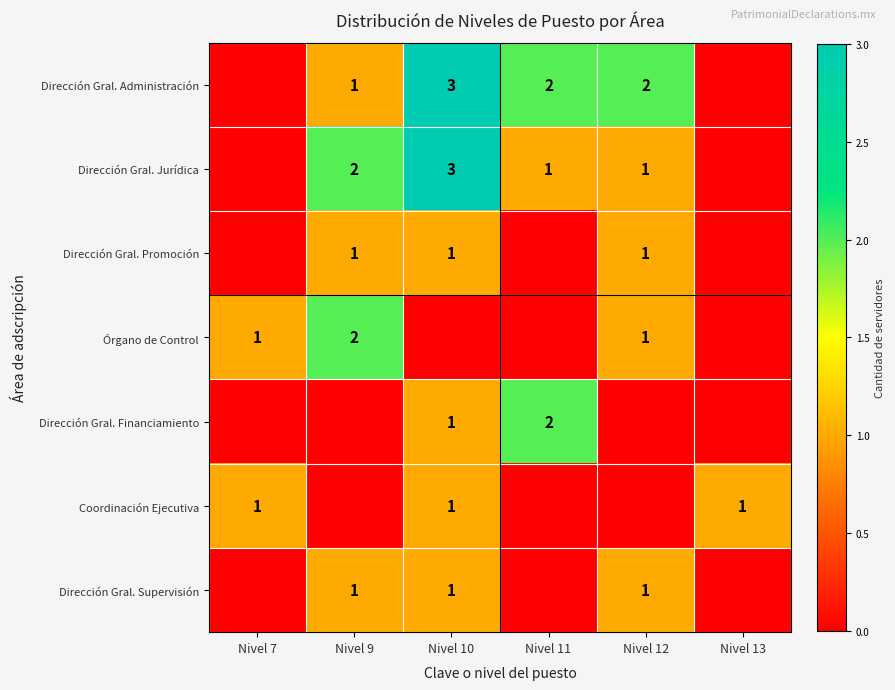

The value of Dirección Gral. Supervisión at Nivel 12 is 1. True or false?

True